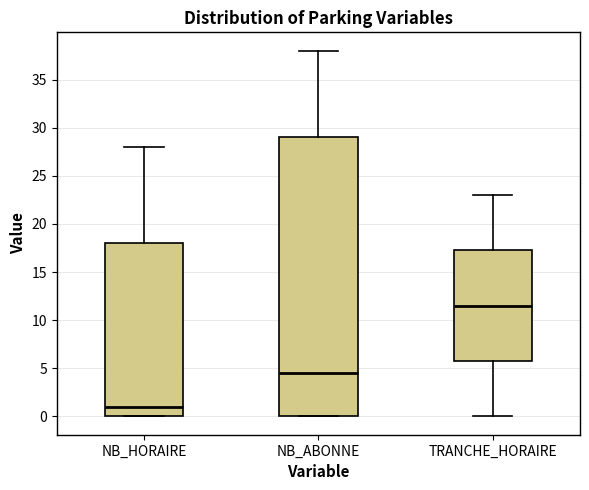

Reading left to right, transcribe this box plot: for each box, give where its median line is, the range the box spans, and where its two whiskers end, as read against the y-axis. The values are not printed on the chart, so give them approximately, as read against the axis.

NB_HORAIRE: median 1.0, box 0.0 to 18.0, whiskers 0.0 to 28.0
NB_ABONNE: median 4.5, box 0.0 to 29.0, whiskers 0.0 to 38.0
TRANCHE_HORAIRE: median 11.5, box 6.0 to 17.5, whiskers 0.0 to 23.0